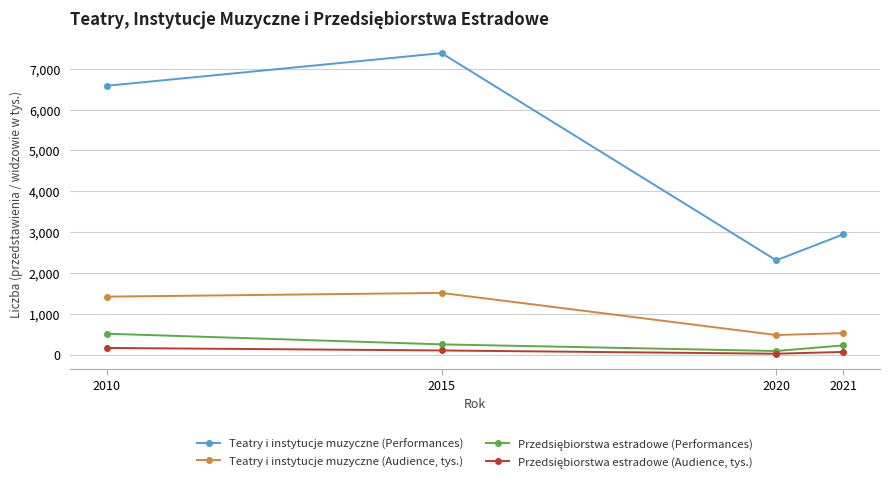

Where is the first local maximum for Teatry i instytucje muzyczne (Audience, tys.)?

2015